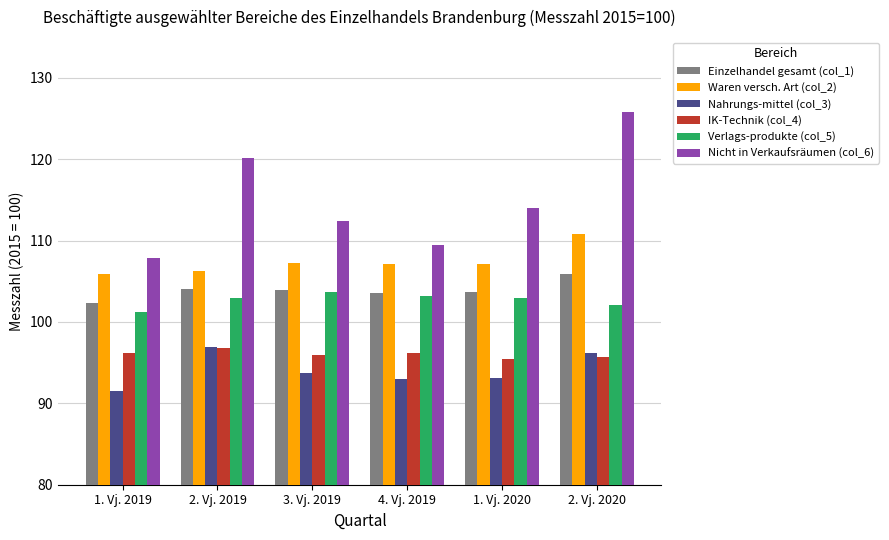

What is the sum of all Verlags-produkte (col_5) values?

616.1